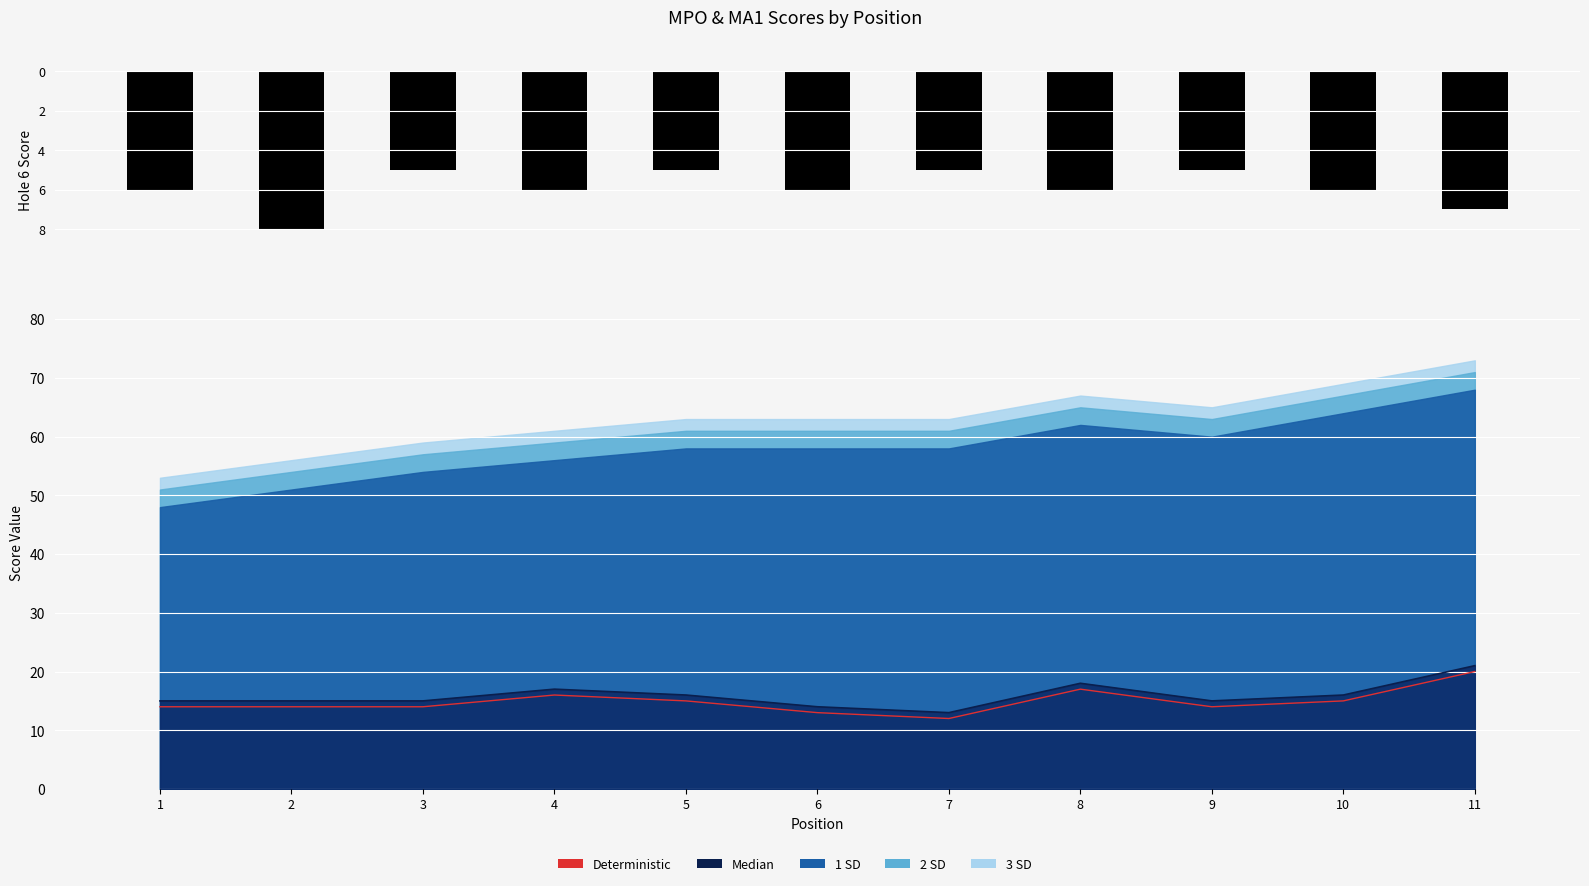

Reading left to right, list all the values displayed in this chart.

hole_6: -6	-8	-5	-6	-5	-6	-5	-6	-5	-6	-7
Deterministic: 14	14	14	16	15	13	12	17	14	15	20